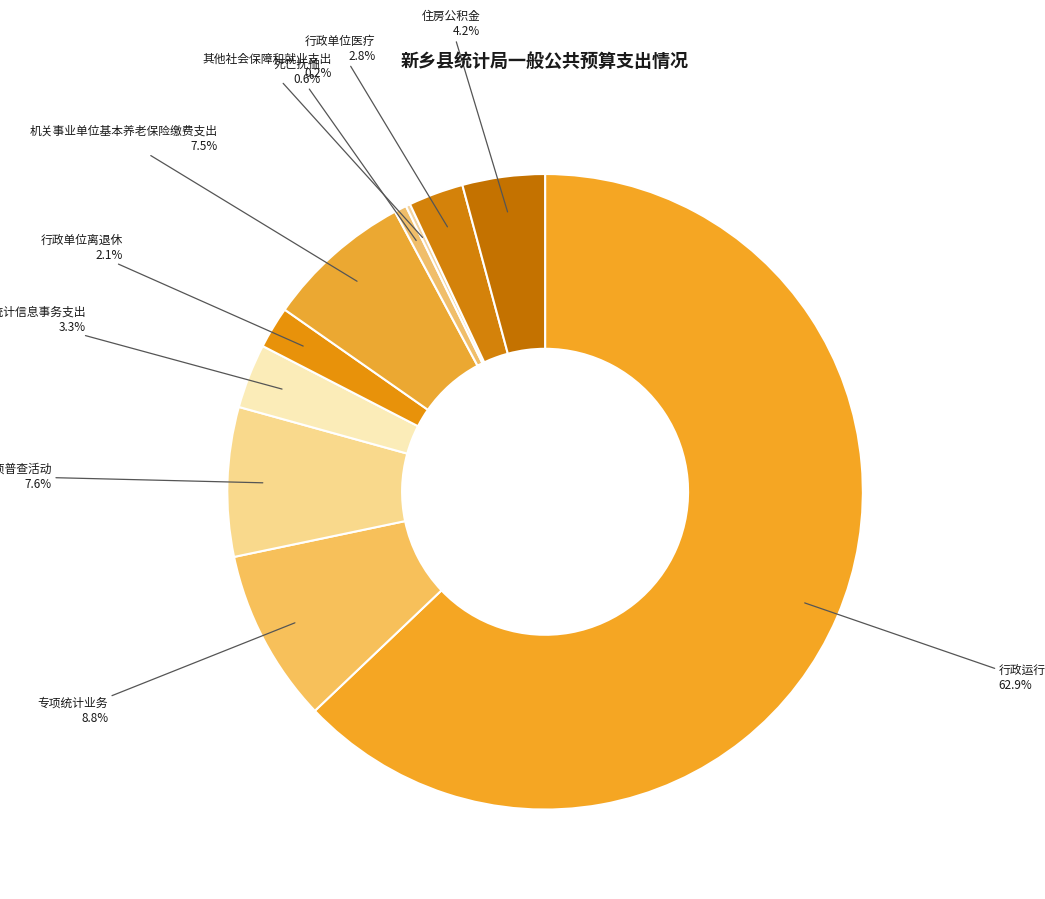

Which has a higher value, 其他统计信息事务支出 or 行政单位离退休?

其他统计信息事务支出